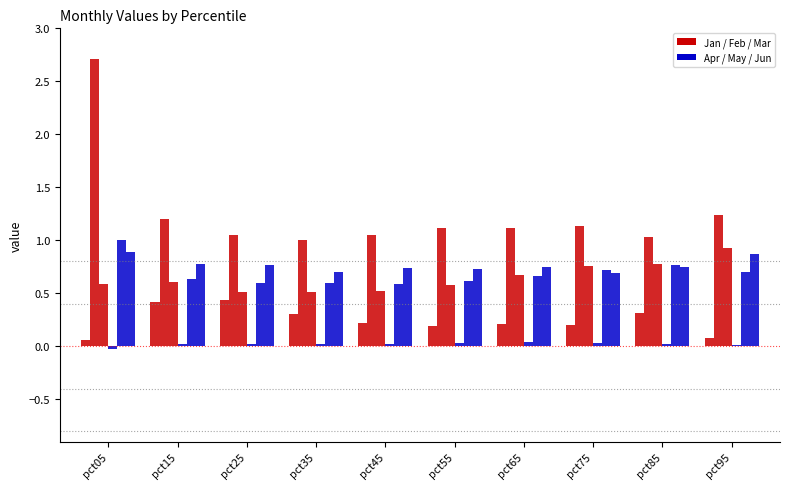

Rank the categories by Apr value from lowest to highest.

pct05, pct95, pct15, pct25, pct45, pct85, pct35, pct75, pct55, pct65